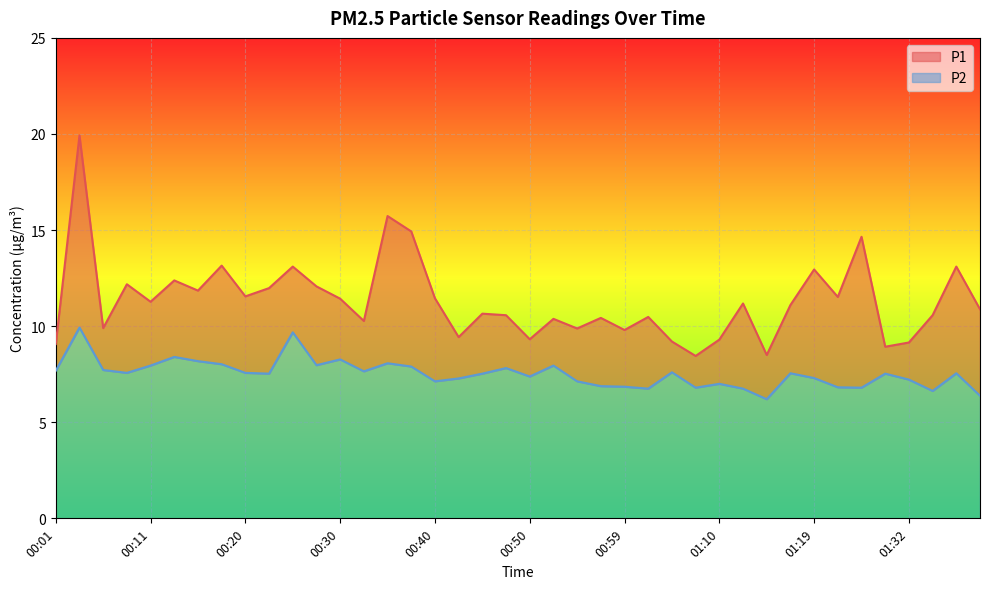

Is the value of P1 at 00:35 greater than the value of P2 at 01:37?

Yes